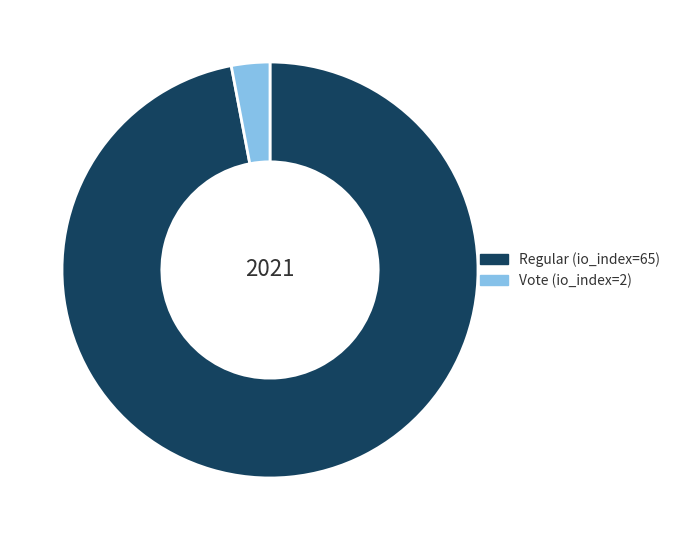

Combined, do Vote (io_index=2) and Regular (io_index=65) account for over 50%?

Yes